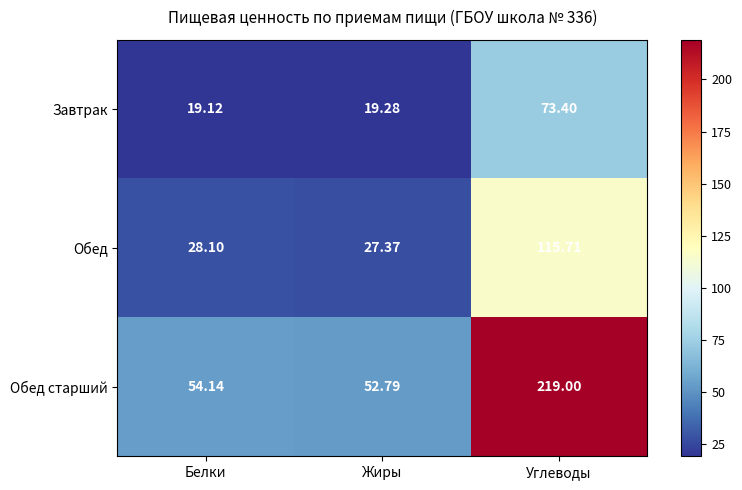

At which label does Обед старший first exceed 54?

Белки